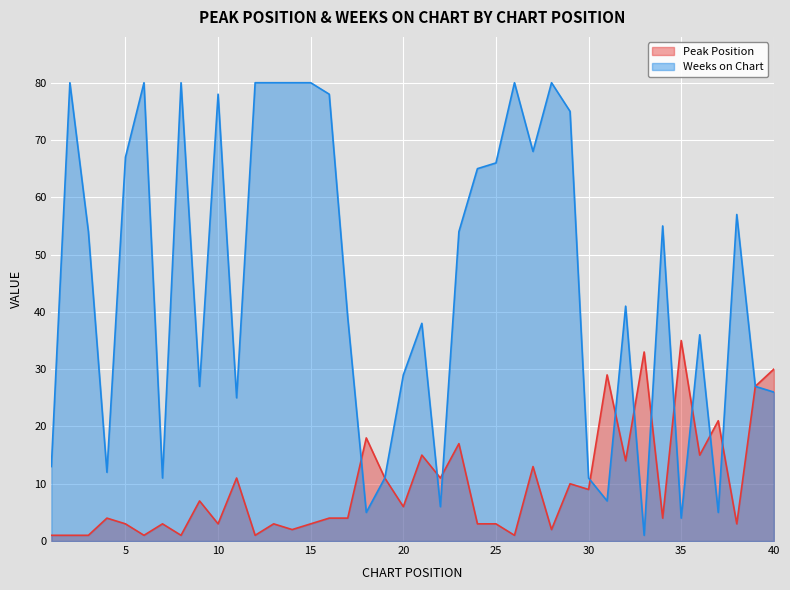

Which category has the highest value in the Peak Position series?

35